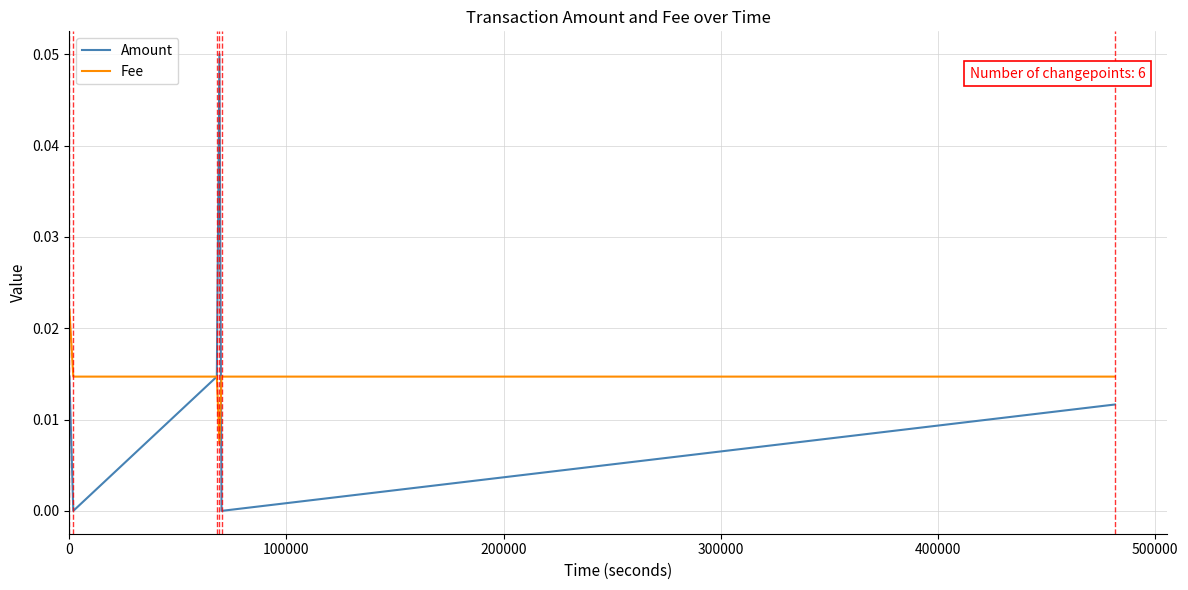

Rank the series by their maximum value, from lowest to highest.

Fee, Amount